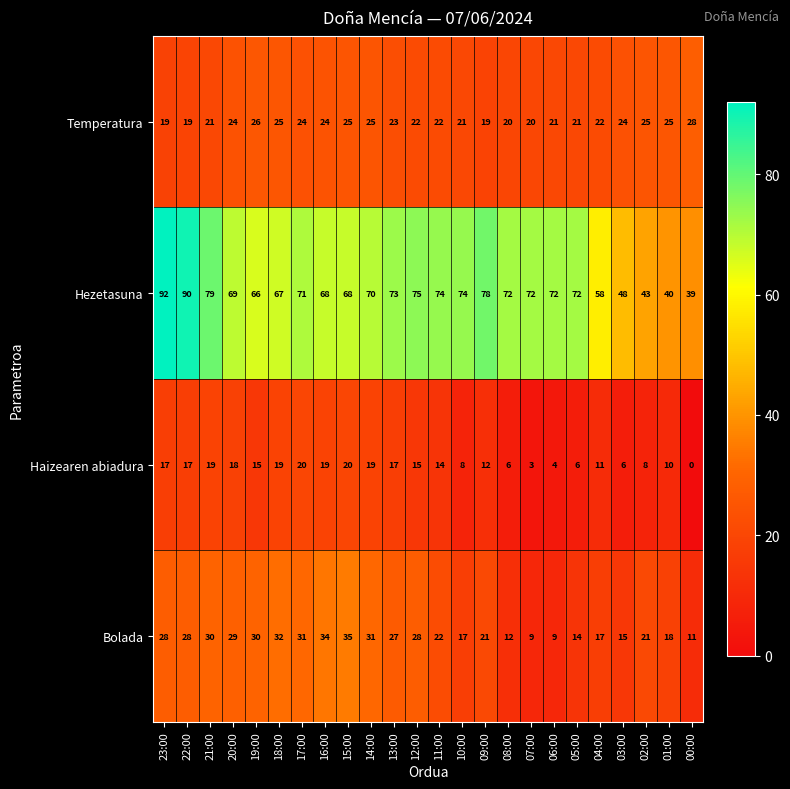

Between 22:00 and 10:00, which series saw the biggest shift?

Hezetasuna